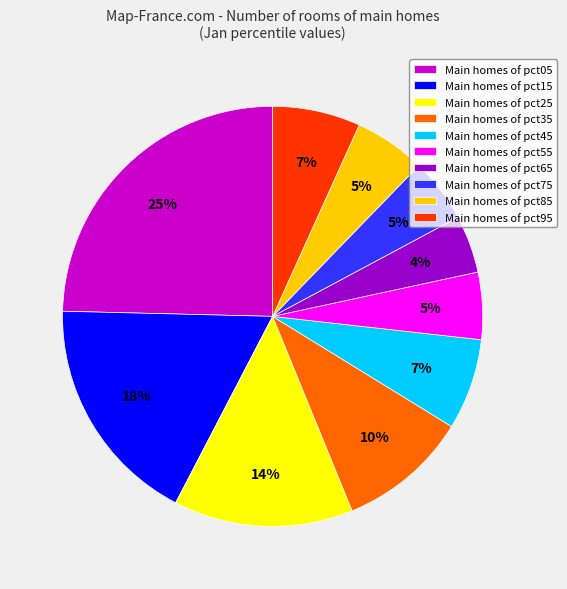

What is the smallest slice in the pie chart?

Main homes of pct65